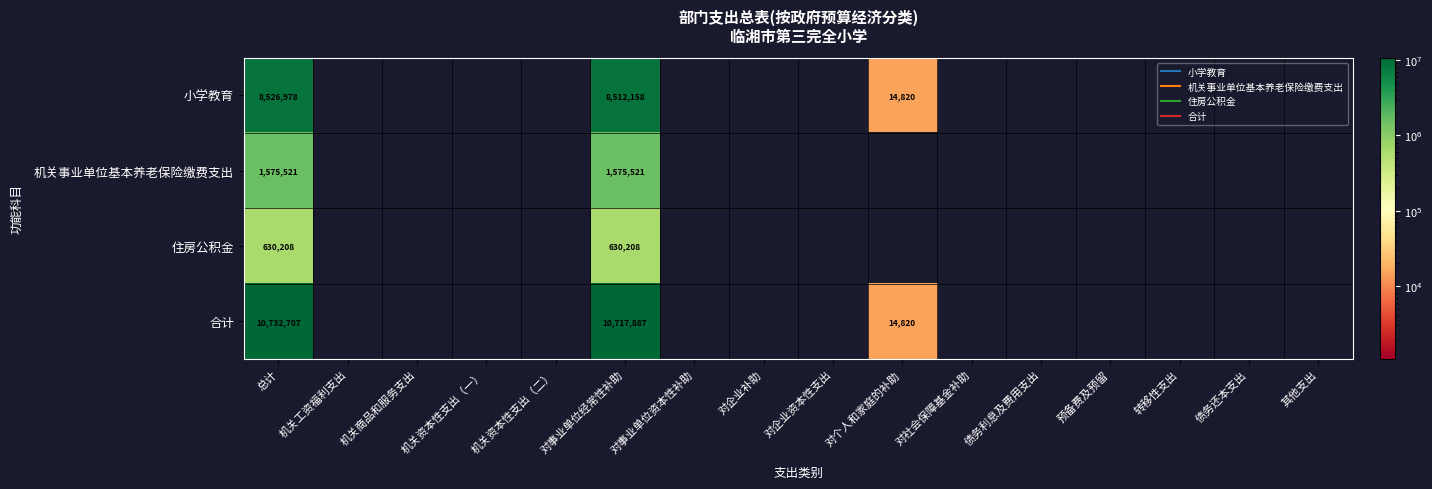

Which series has the largest total across all categories?

合计